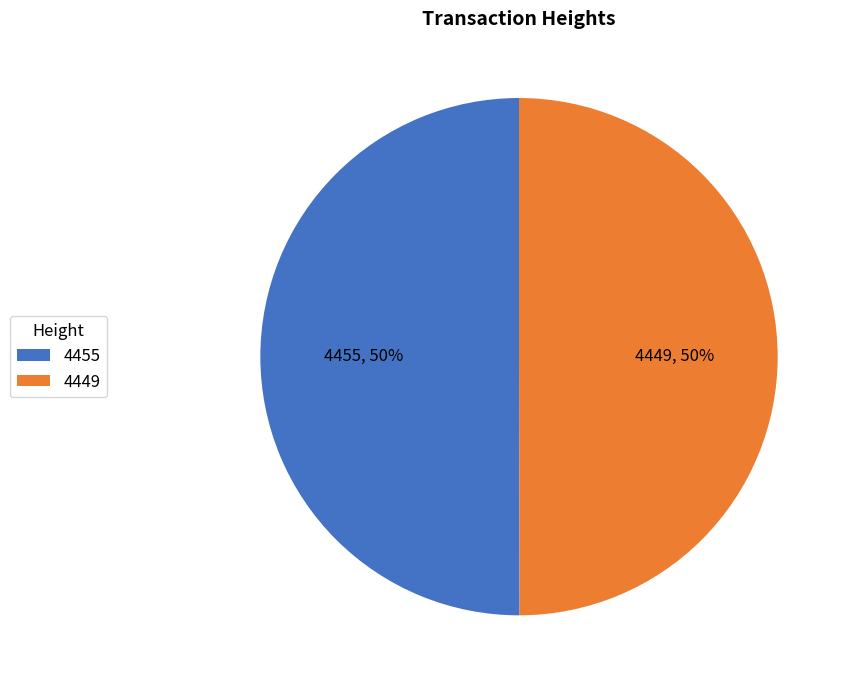

To the nearest percent, what is the average slice percentage?

50%